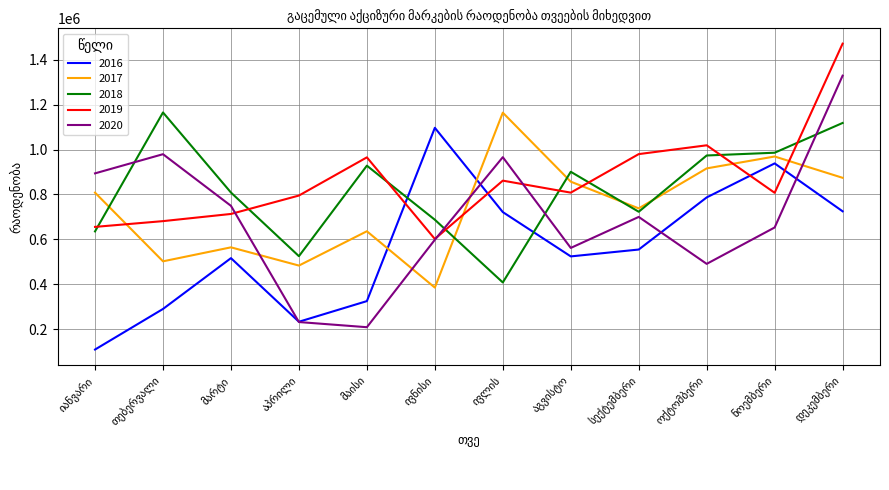

What are all the series names shown in the legend?

2016, 2017, 2018, 2019, 2020